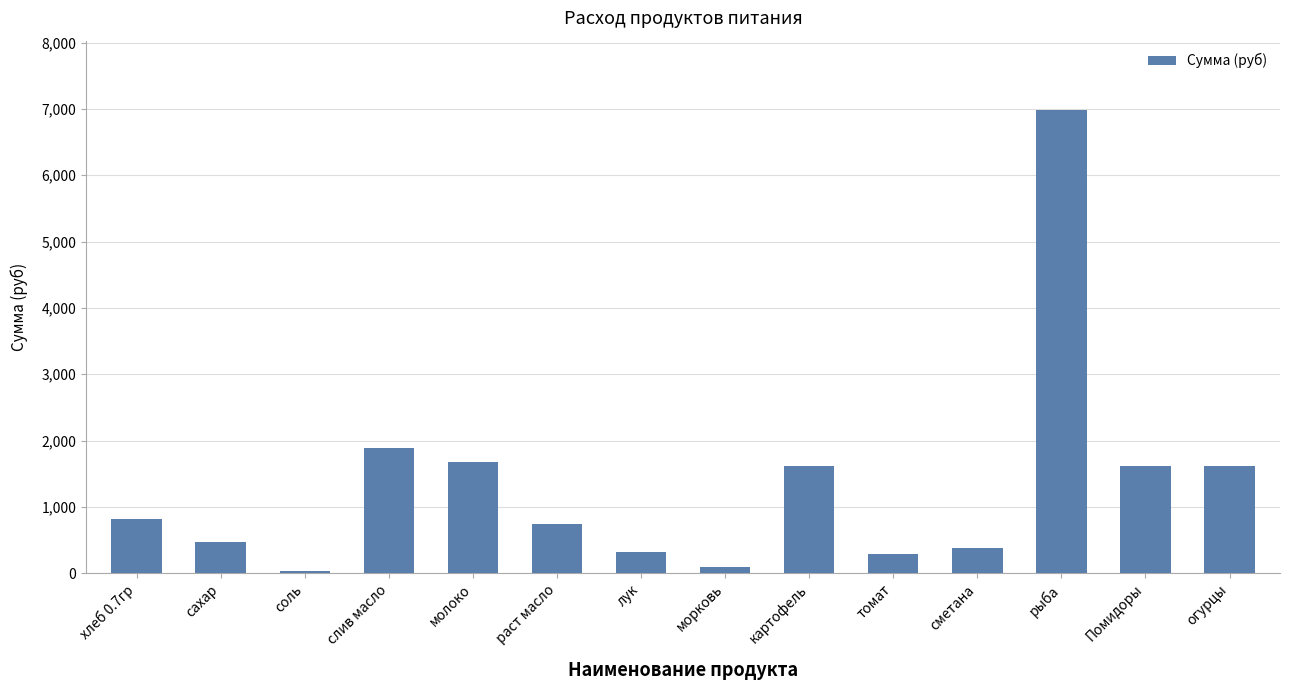

Which has a higher value, рыба or томат?

рыба